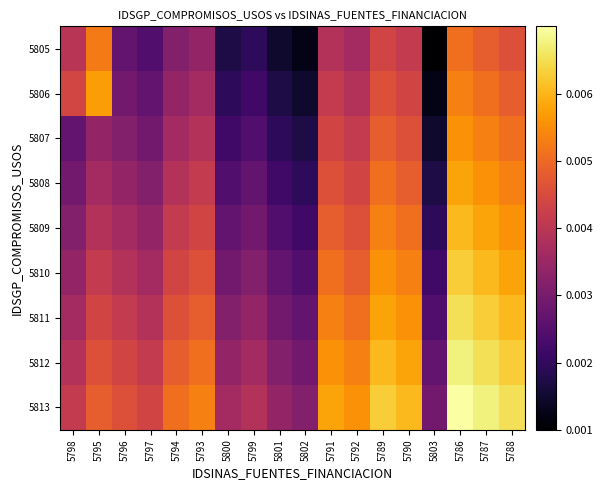

Between 5796 and 5802, which is larger?

5796